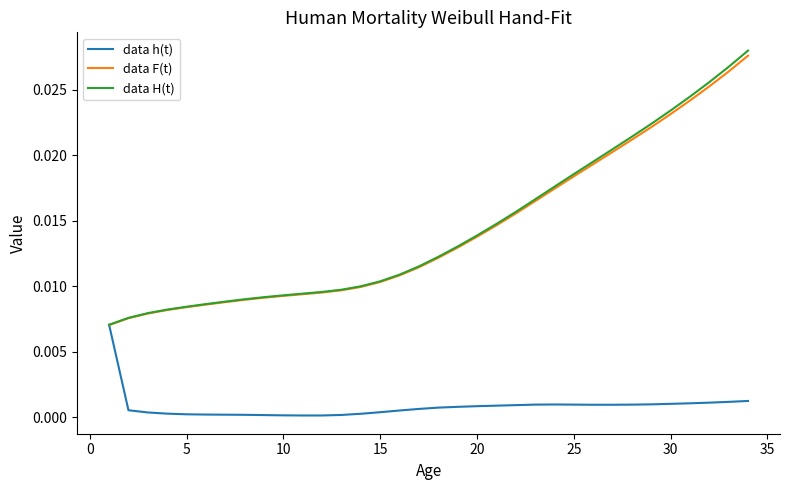

Which series has the largest range (max minus min)?

data H(t)